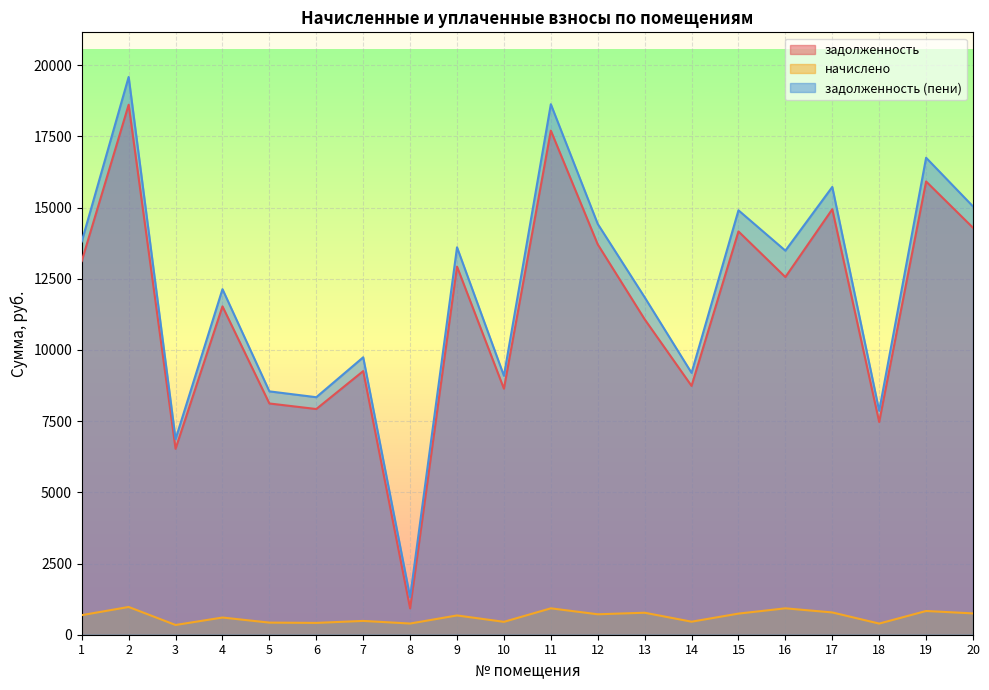

List the labels in order of задолженность value, smallest first.

8, 3, 18, 6, 5, 10, 14, 7, 13, 4, 16, 9, 1, 12, 15, 20, 17, 19, 11, 2